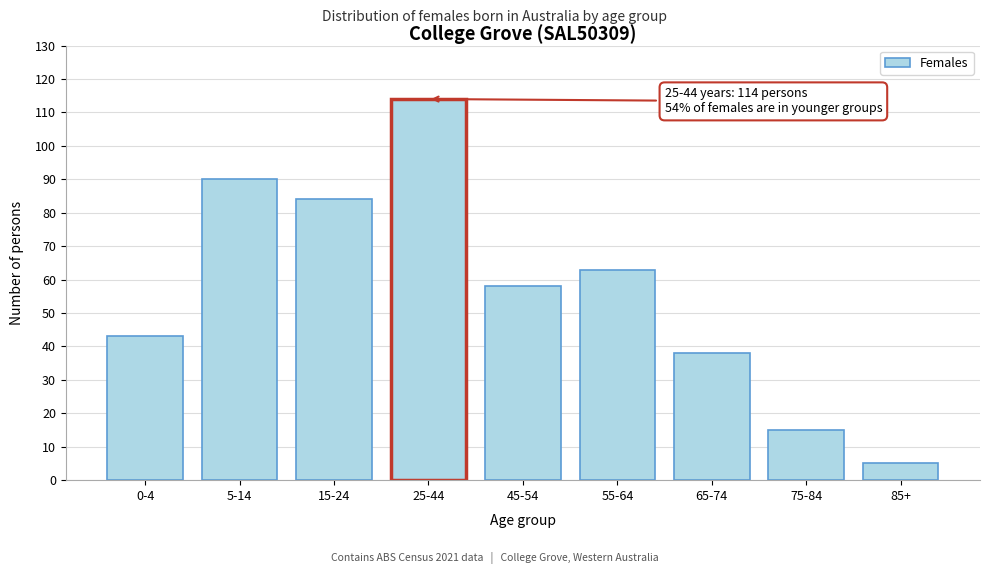

Reading left to right, what are all the values shown in this chart?

0-4=43	5-14=90	15-24=84	25-44=114	45-54=58	55-64=63	65-74=38	75-84=15	85+=5